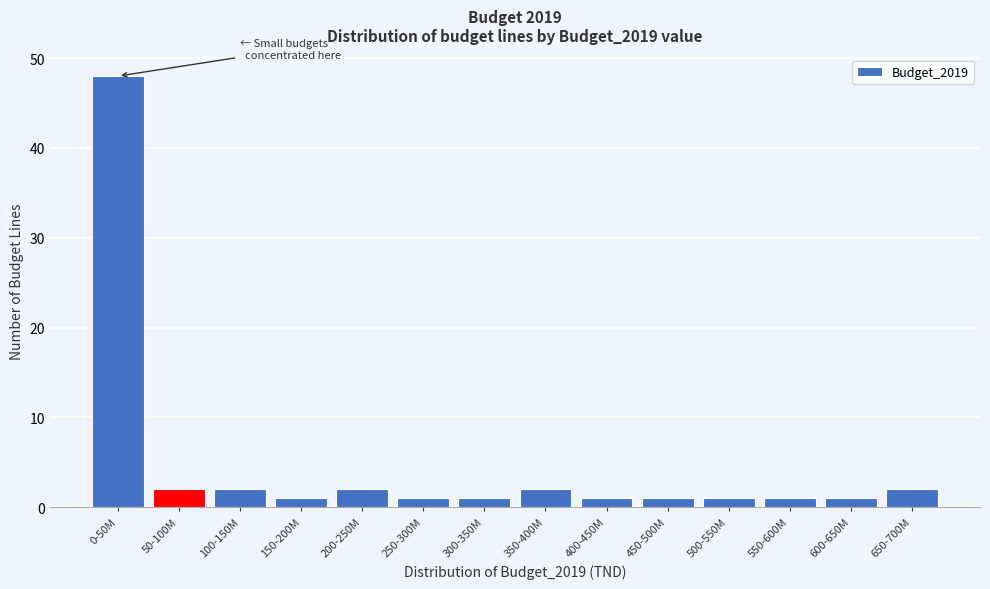

Reading left to right, transcribe all the data shown in this chart.

48	2	2	1	2	1	1	2	1	1	1	1	1	2